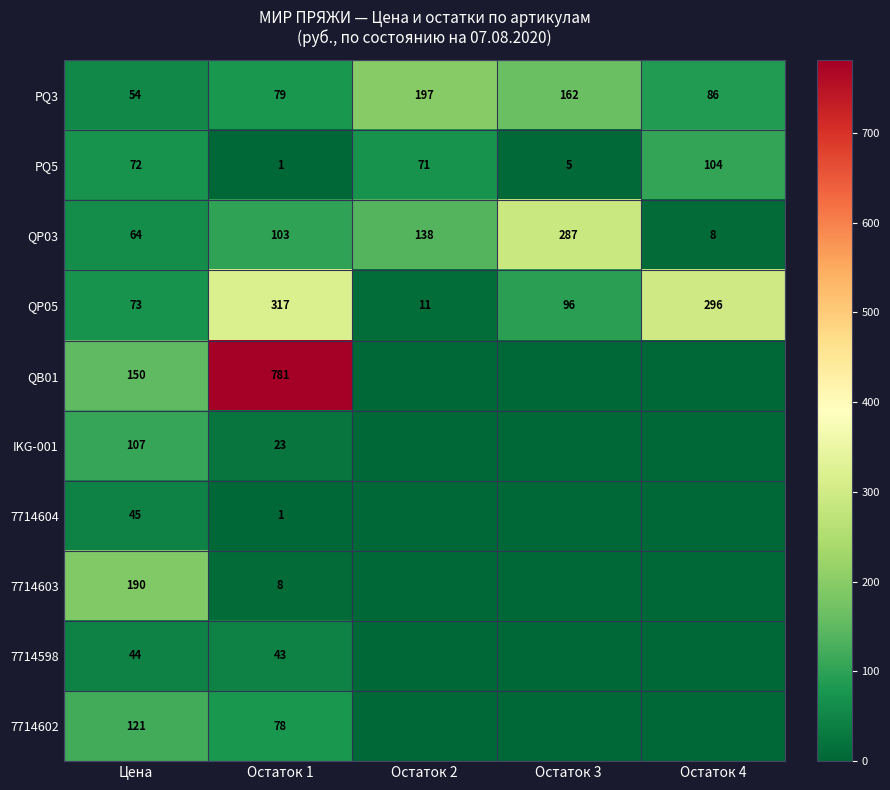

At Цена, list the series in order from largest to smallest.

7714603, QB01, 7714602, IKG-001, QP05, PQ5, QP03, PQ3, 7714604, 7714598